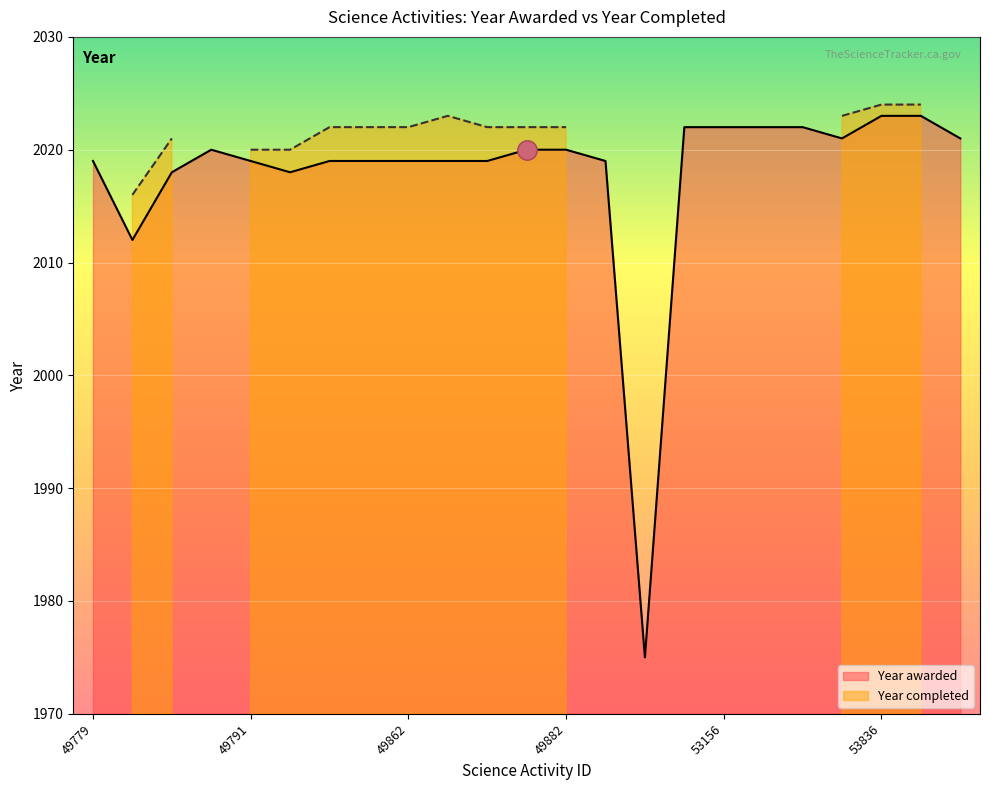

What is the change in value from 49878 to 53221?

+2